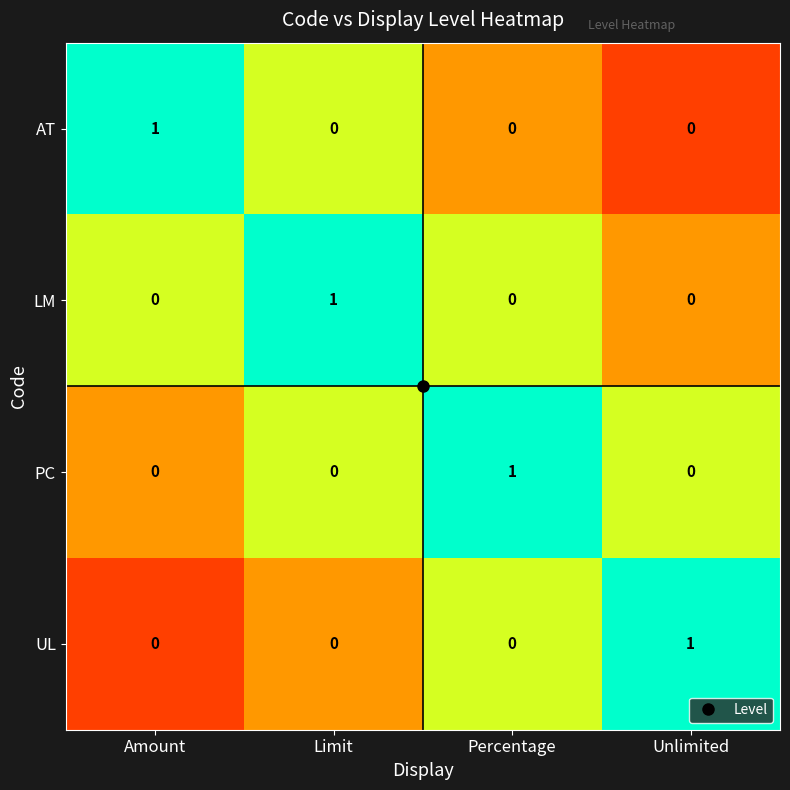

How many data points in LM are above 0?

1